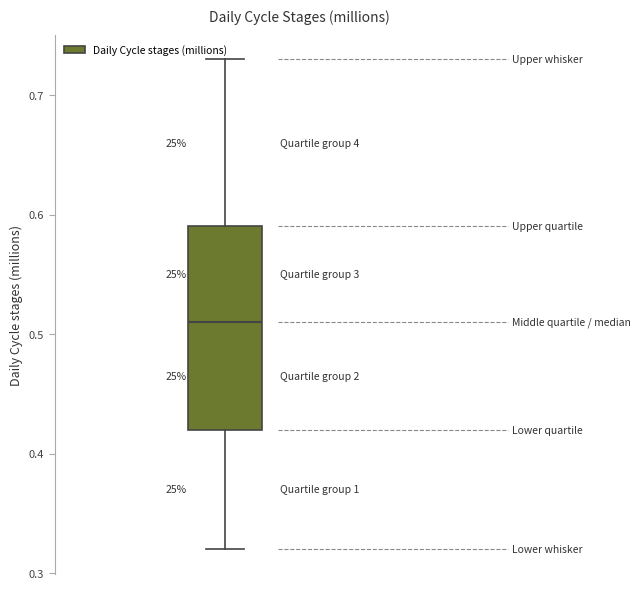

Transcribe this box plot: give where the median line is, the range the box spans, and where the two whiskers end, as read against the y-axis. The values are not printed on the chart, so give them approximately, as read against the axis.

median 0.51, box 0.42 to 0.59, whiskers 0.32 to 0.73